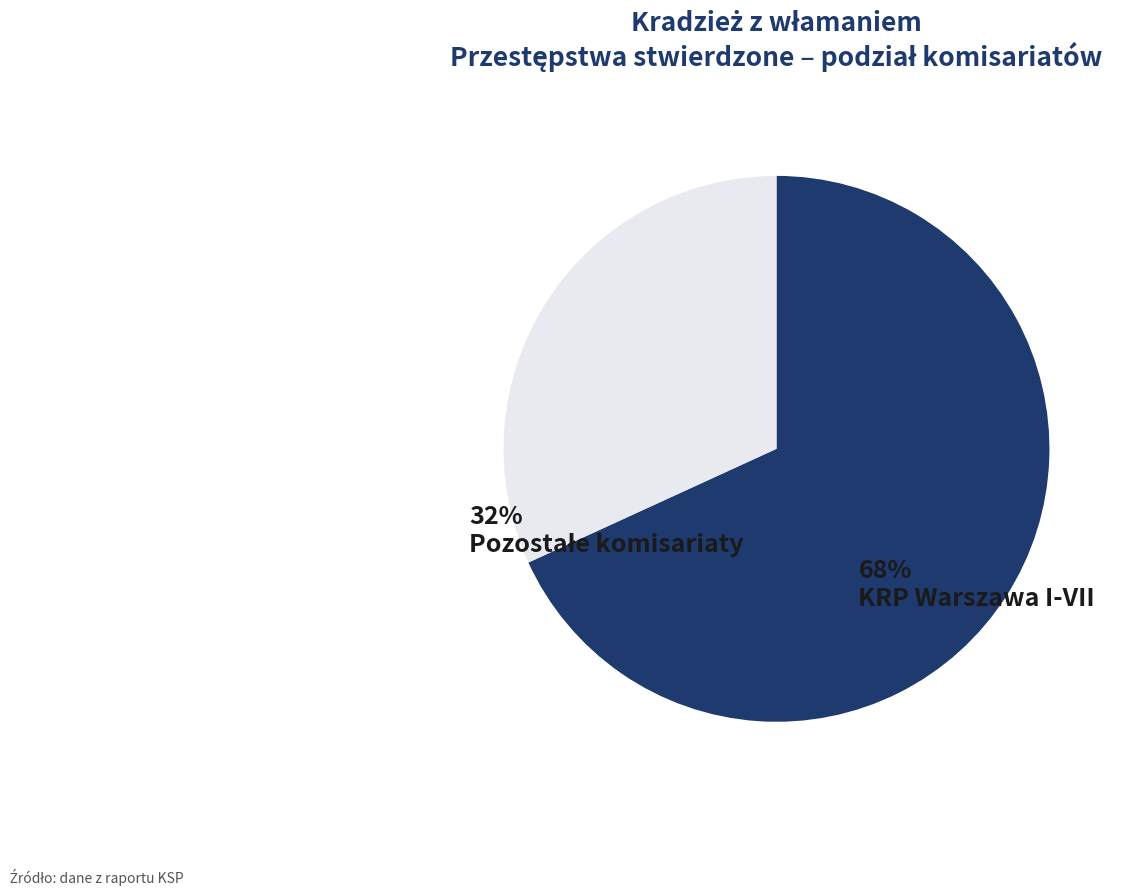

Which category has the biggest portion of the pie?

KRP Warszawa I-VII